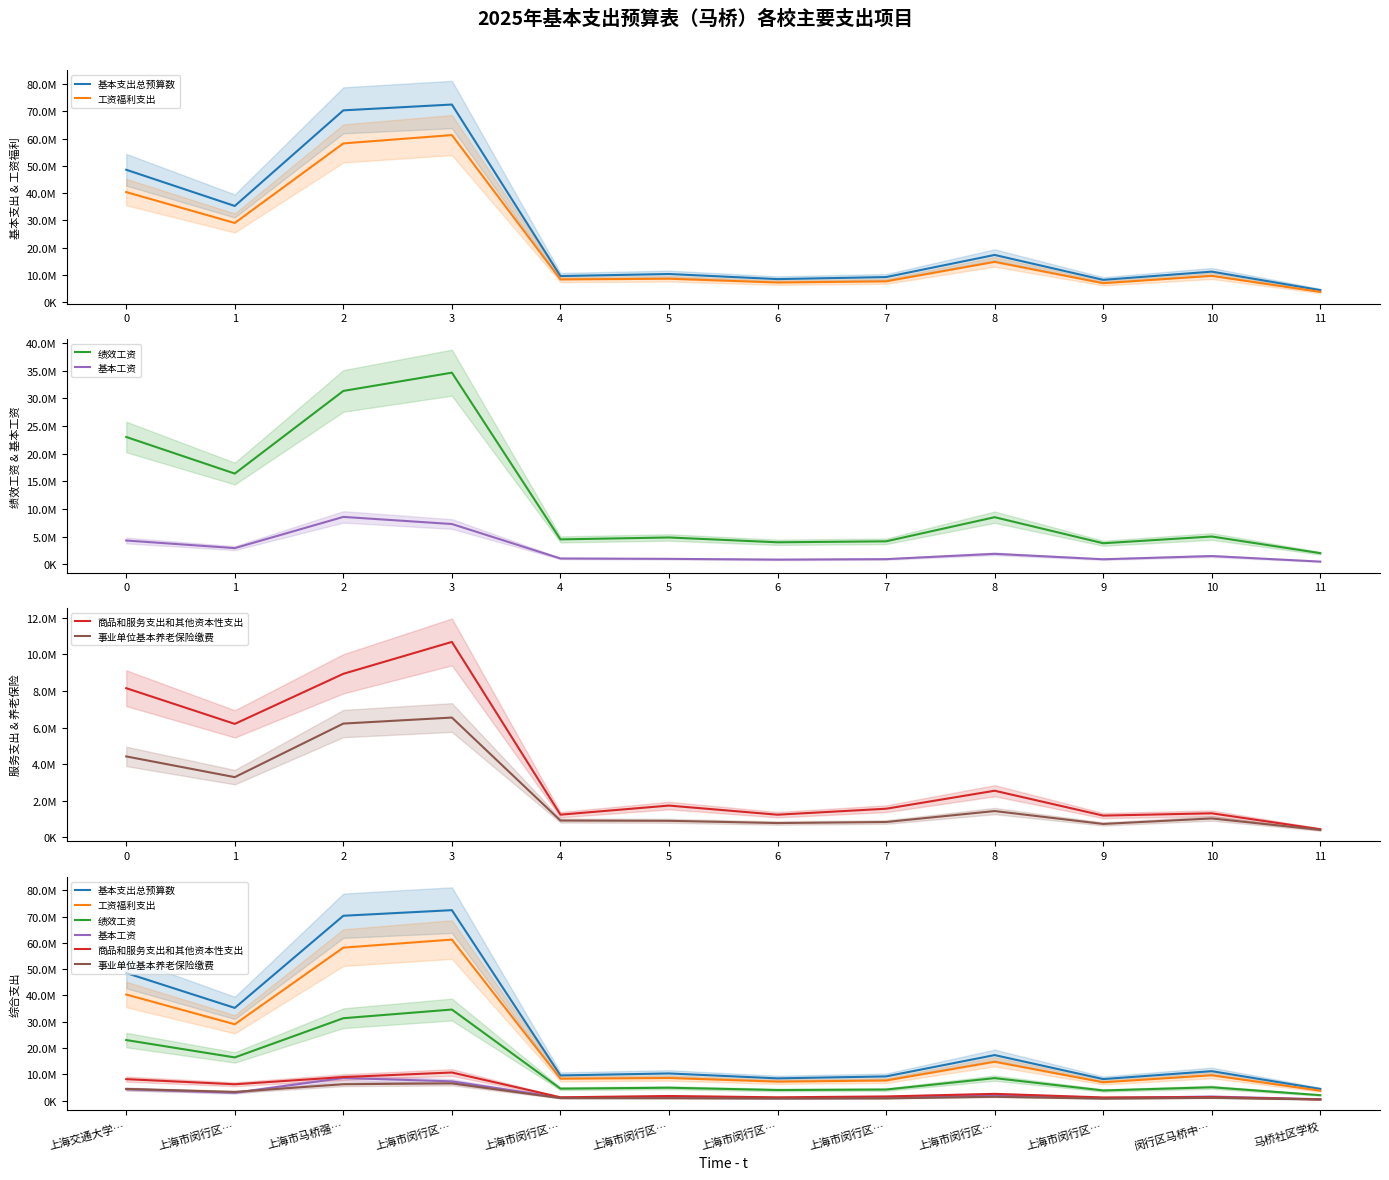

The value of 事业单位基本养老保险缴费 at 上海市闵行区… is 901138.3. True or false?

True